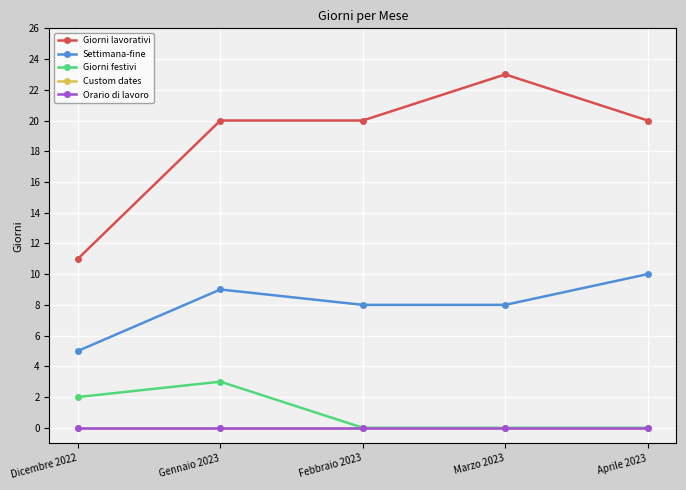

How many data points does each series have?

5